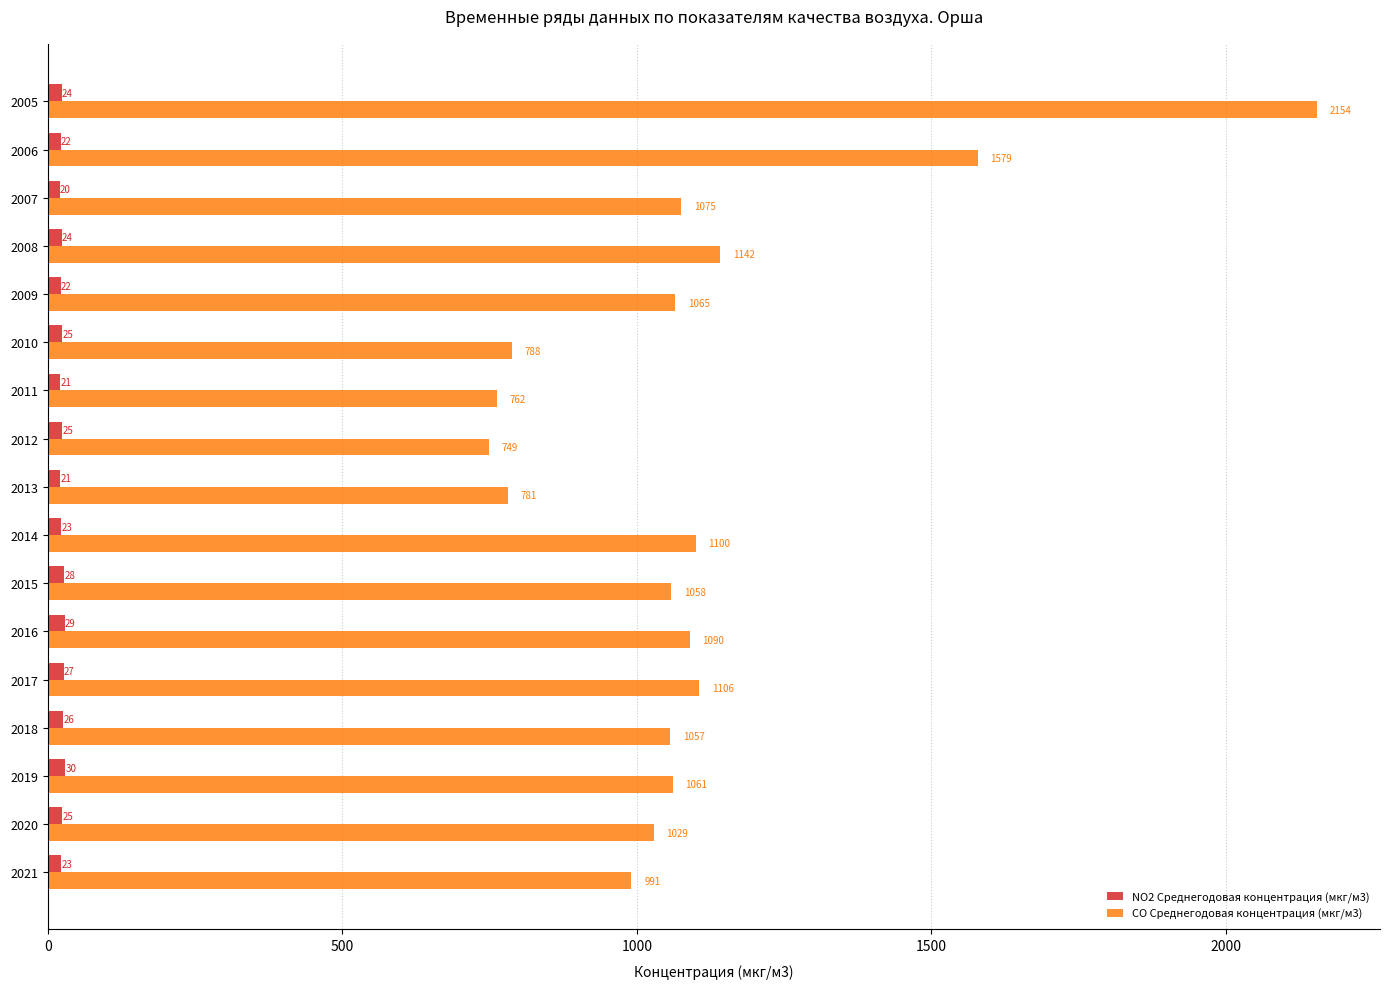

Which series has the largest range (max minus min)?

СО Среднегодовая концентрация (мкг/м3)